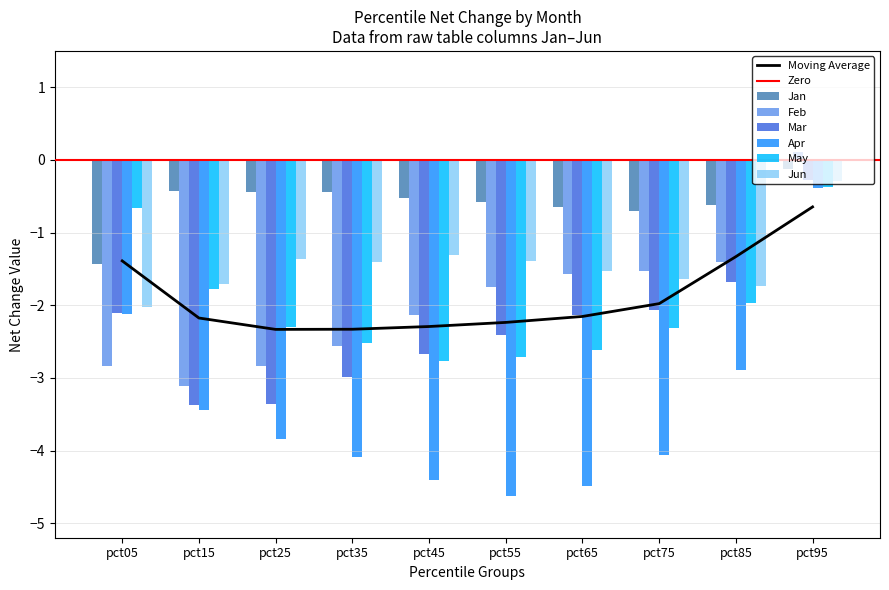

Where is Mar nearest to the value -1?

pct85